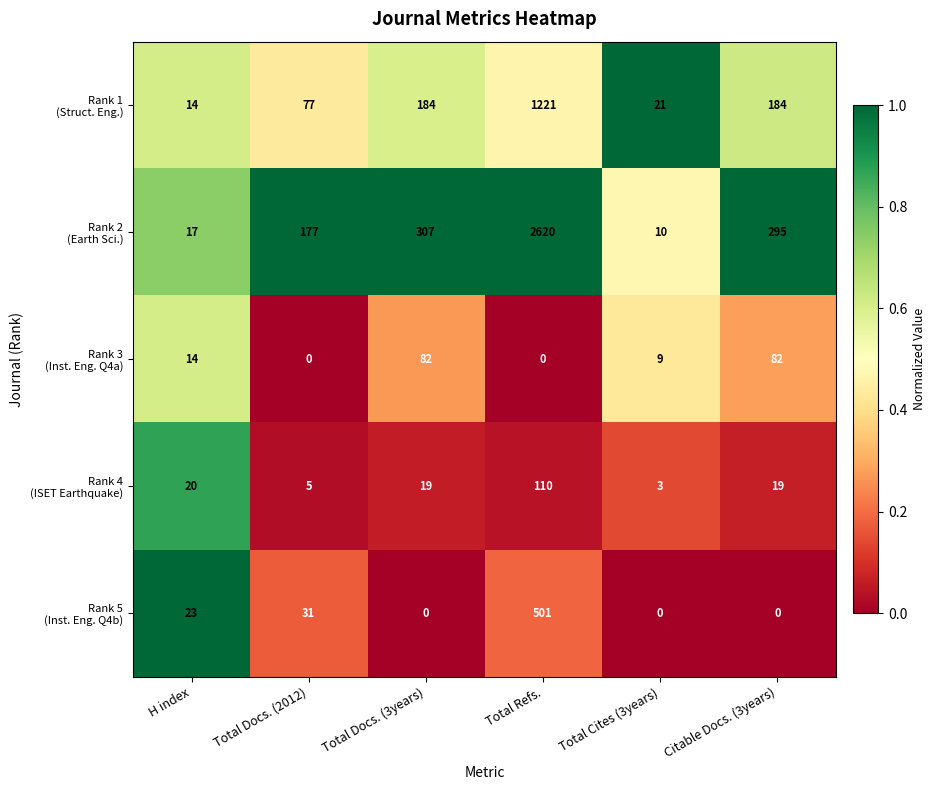

Which label corresponds to the largest value in the chart?

Total Refs.